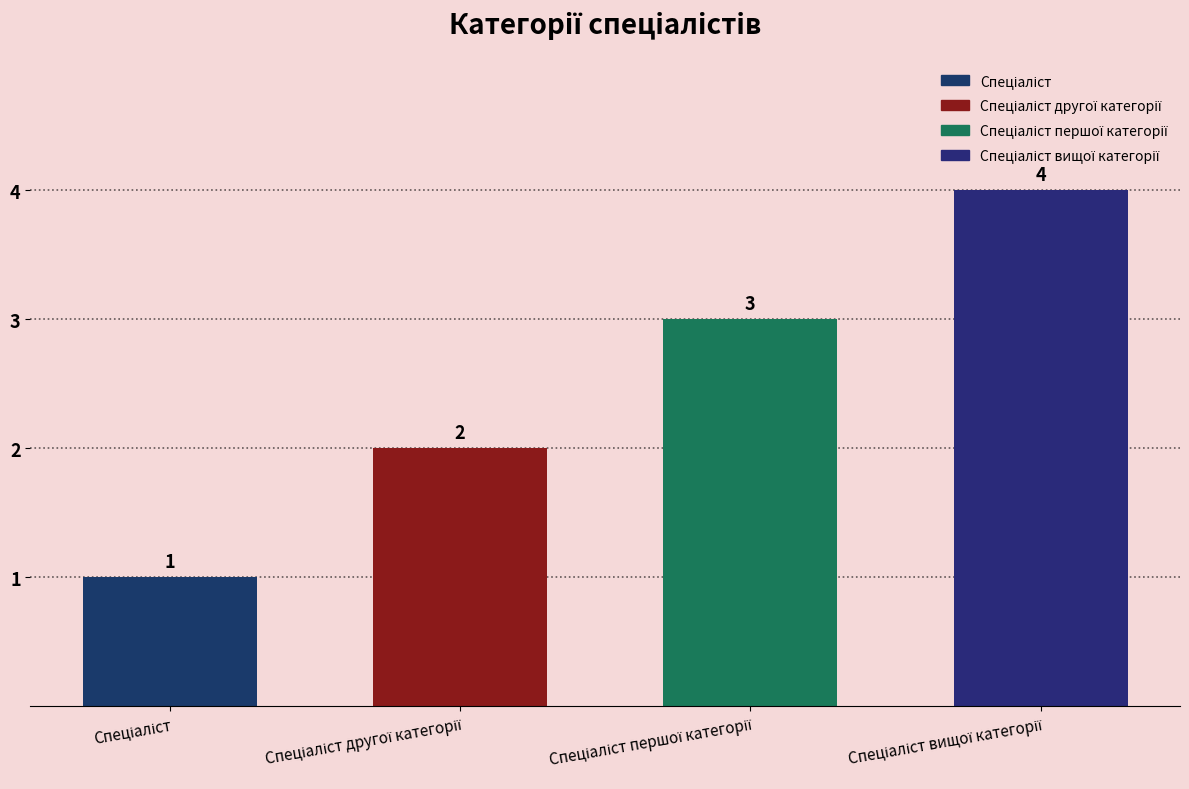

Count the values in the range 2 to 4.

3